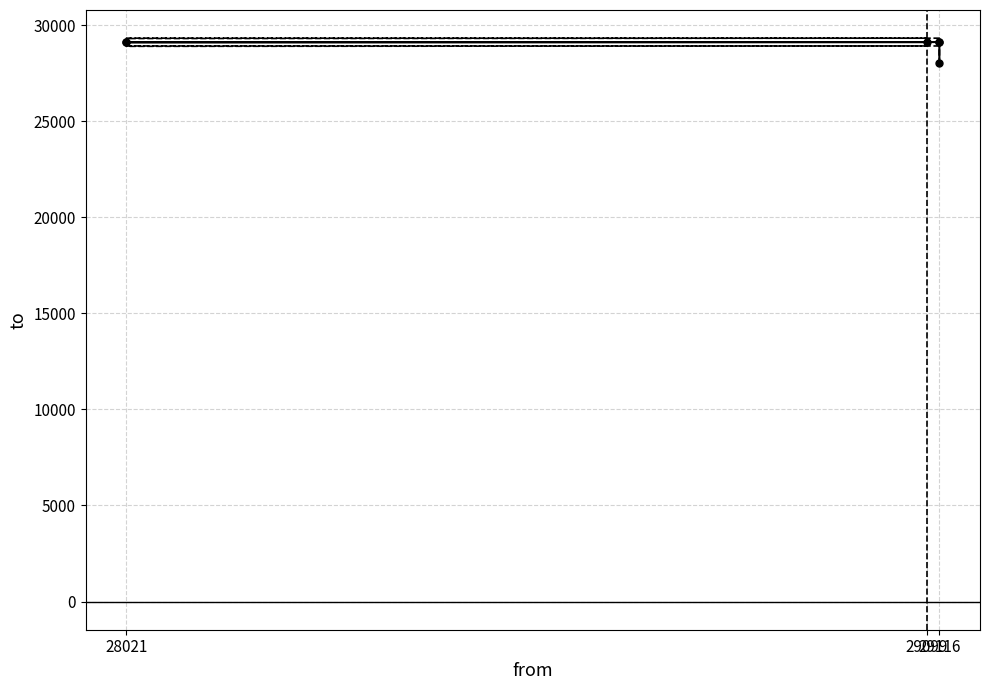

Which series has the largest total across all categories?

Upper 95% CI